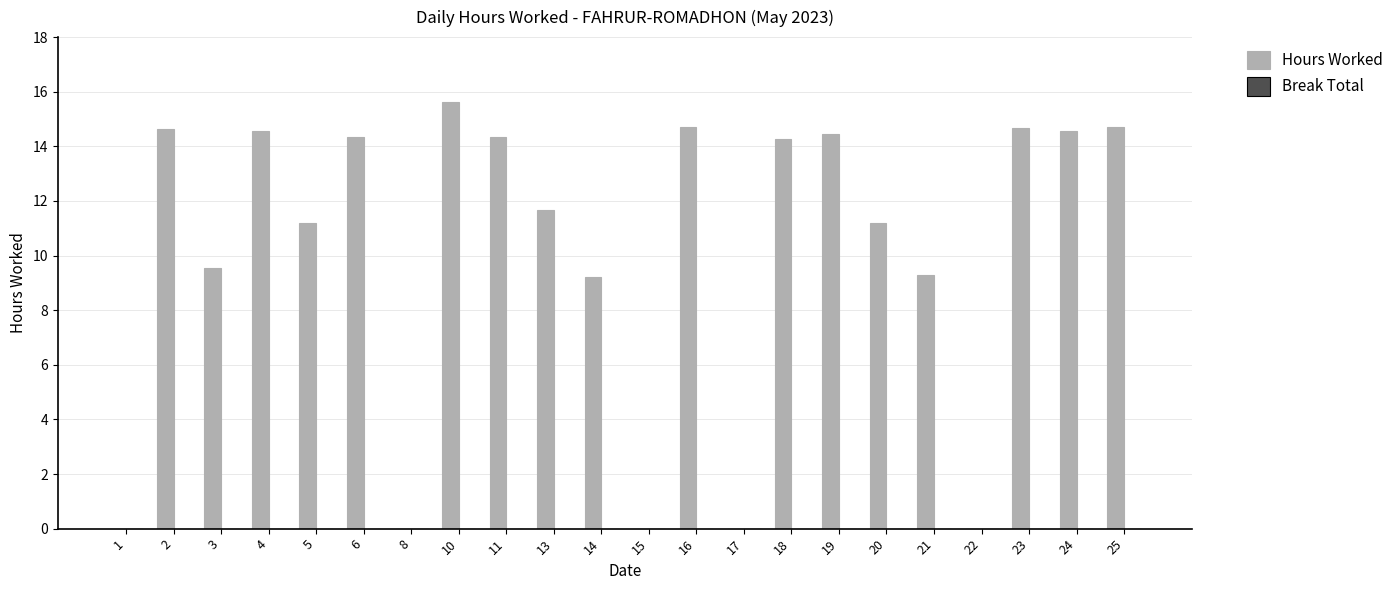

The value at 3 is 12.4. True or false?

False